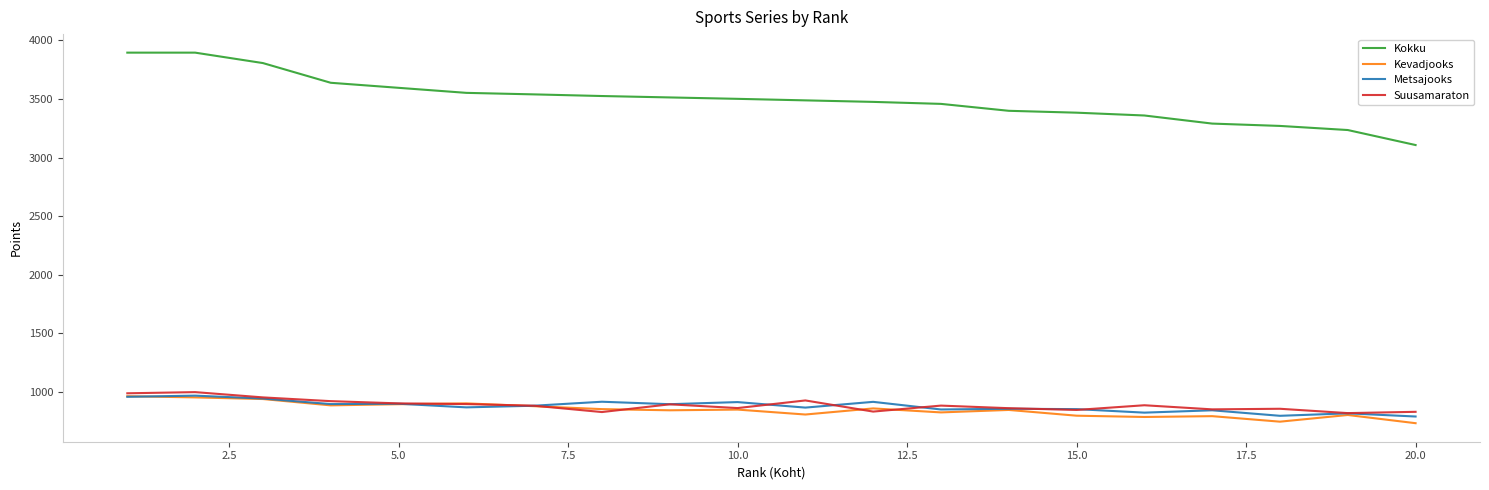

What is the maximum value shown in the chart?

3895